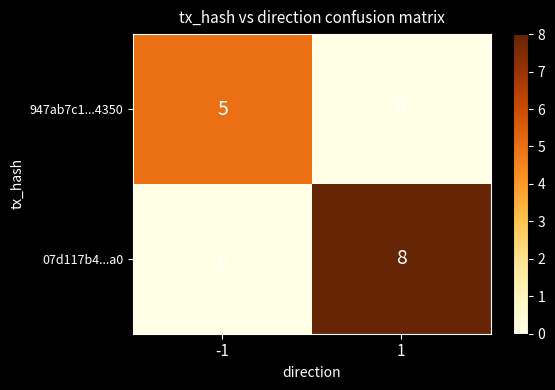

Which category has the lowest value across all series?

1